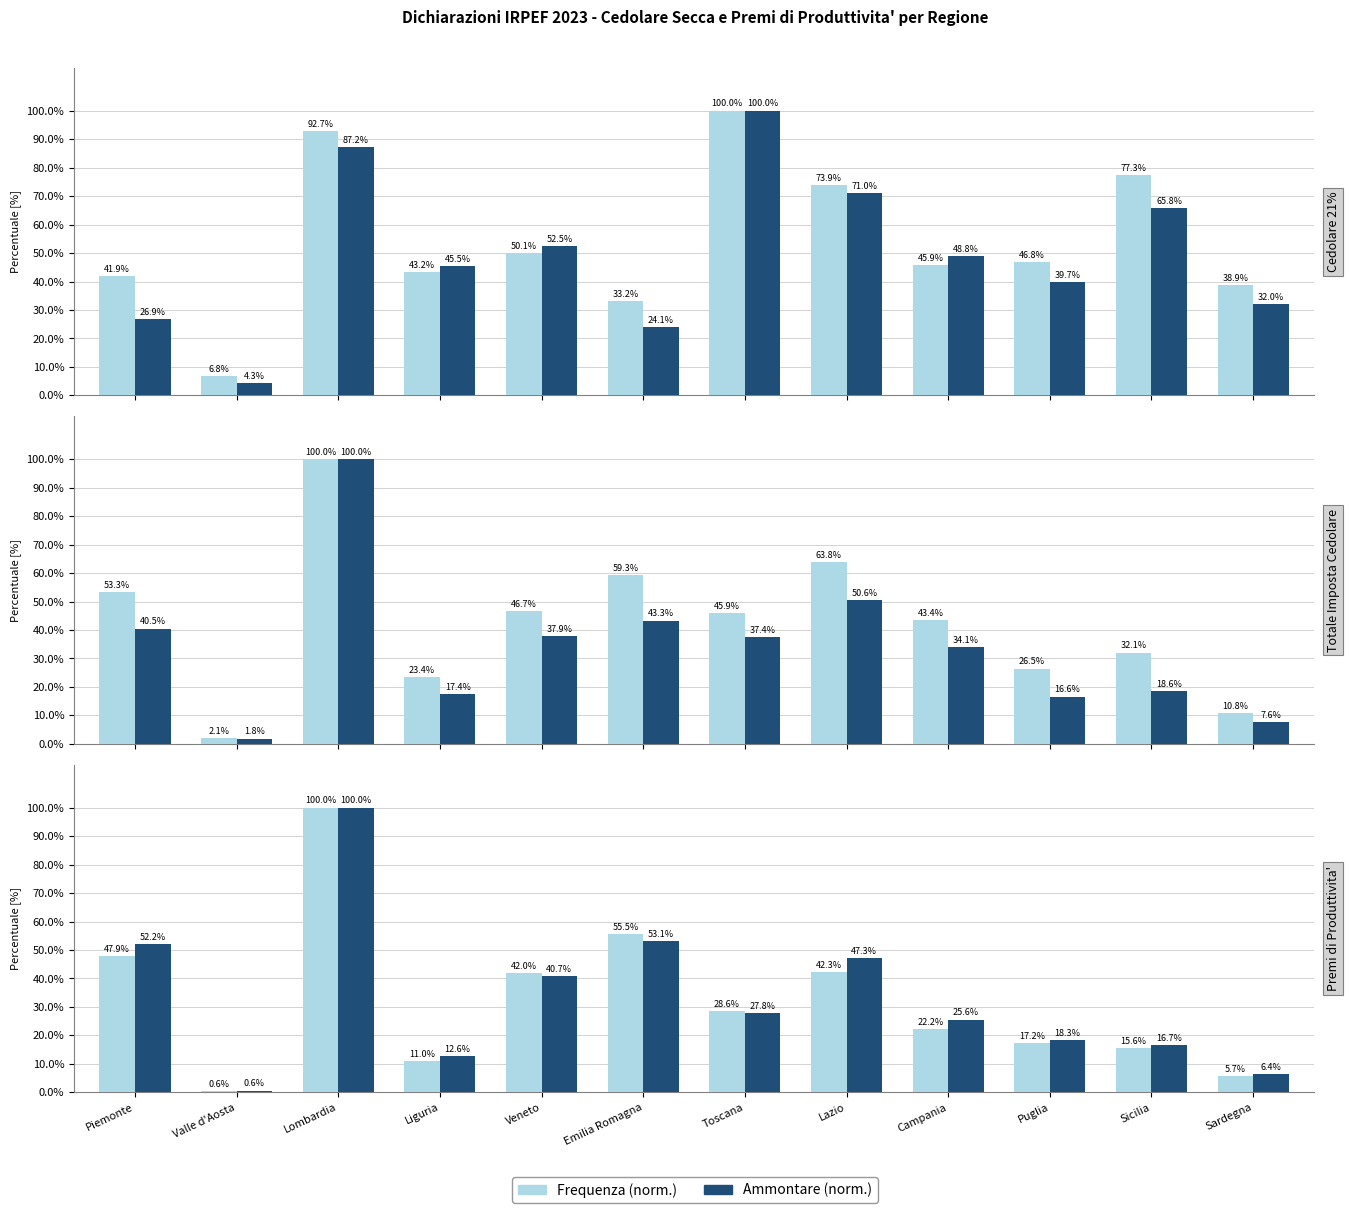

Between Sicilia and Sardegna, which series saw the biggest shift?

Ammontare (norm.)